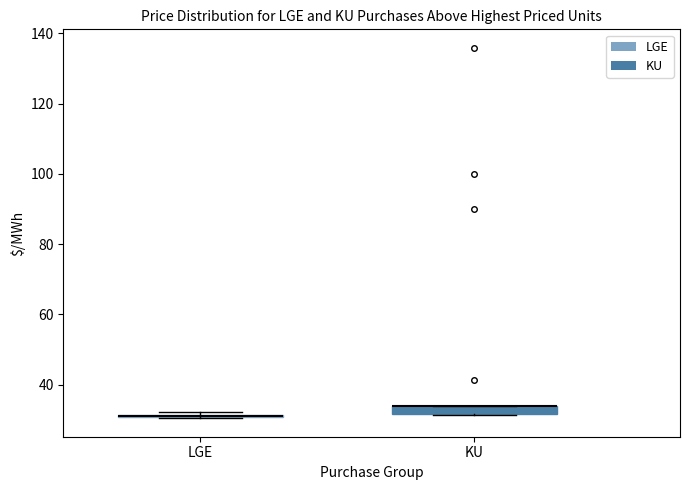

Where is the lower edge of the box for KU on the y-axis? The values are not printed on the chart, so give them approximately, as read against the axis.

32